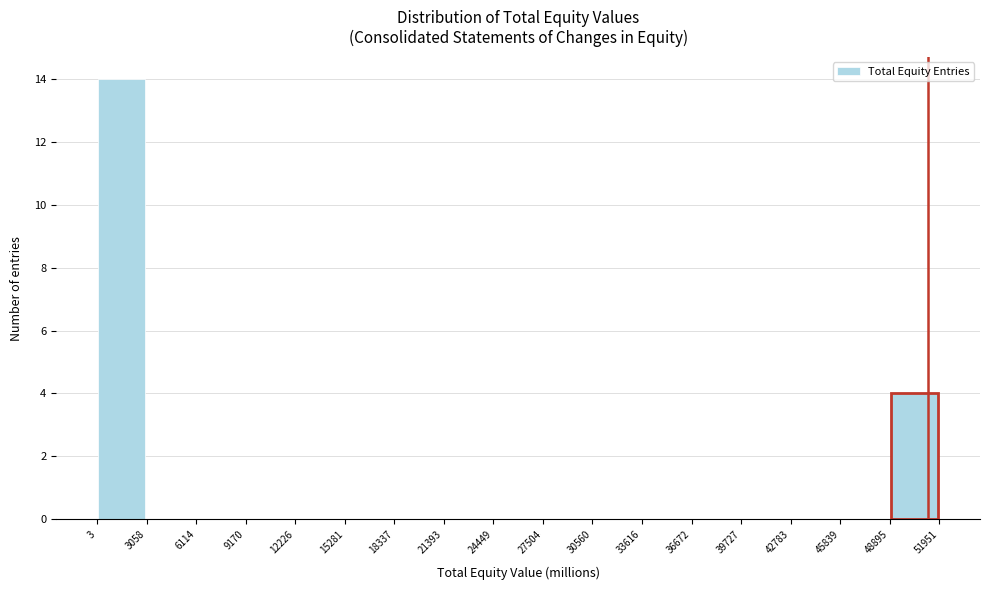

Which range on the x-axis has the tallest bar?

3 to 3058